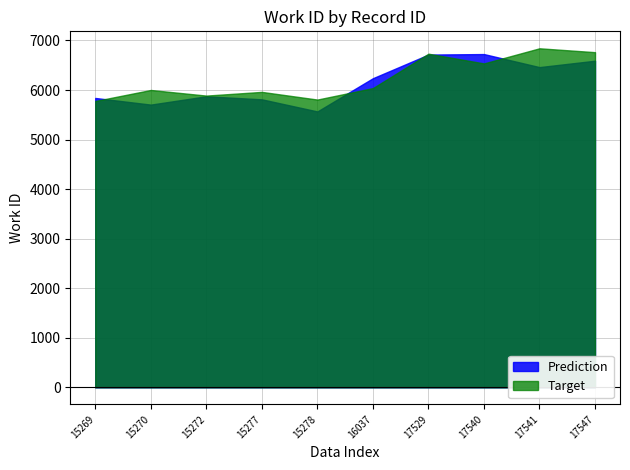

What is the total value across all series at 17540?

13262.0